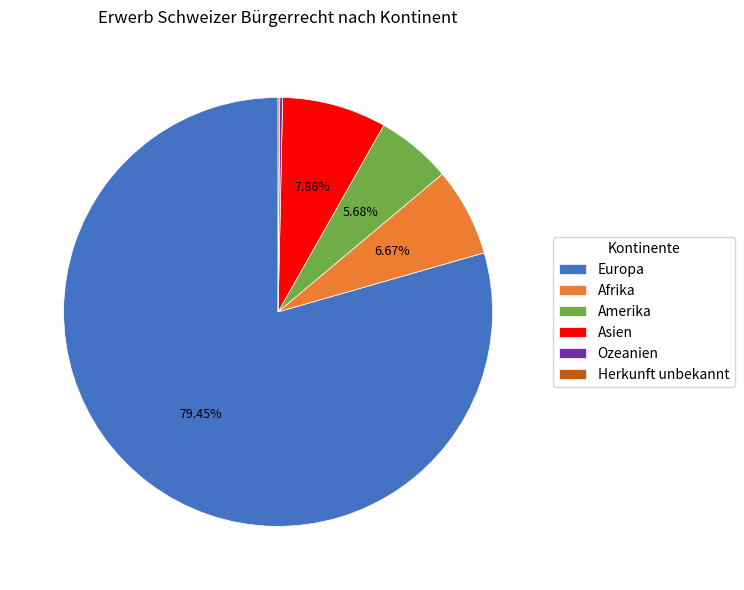

What is the ratio of the value at Asien to the value at Amerika?

1.4